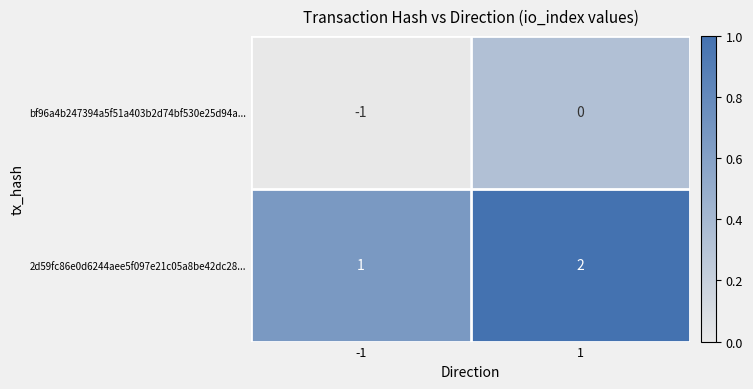

At which category does the chart reach its peak across all series?

1